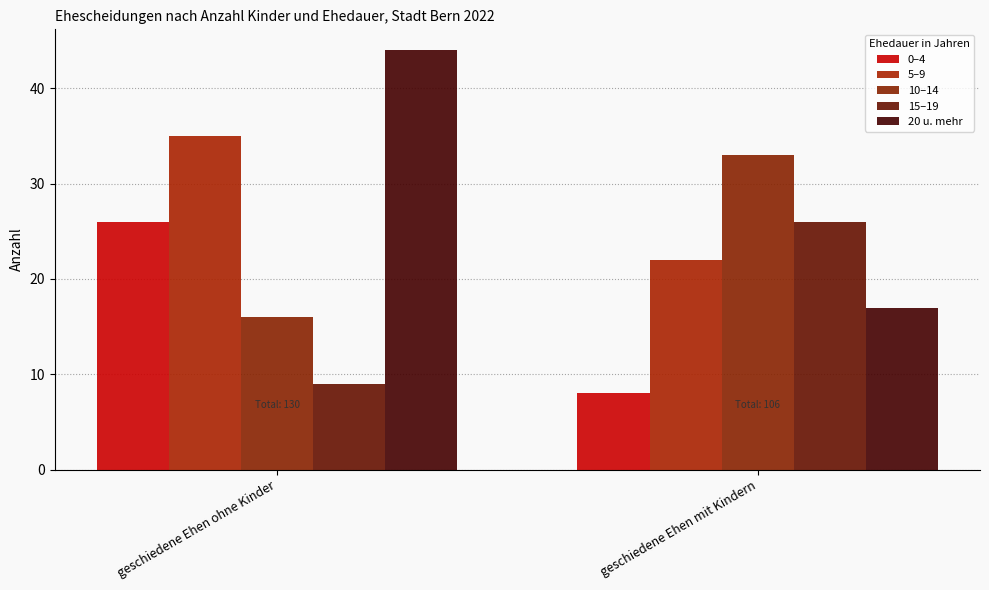

What value does the 0–4 series have at geschiedene Ehen ohne Kinder?

26